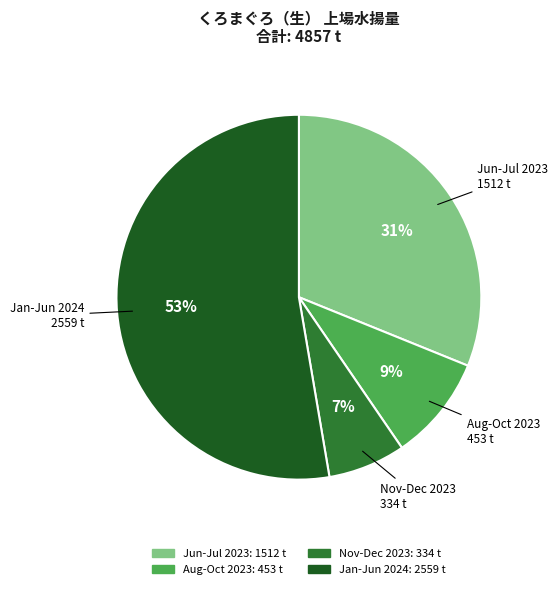

To the nearest percent, what is the average slice percentage?

25%